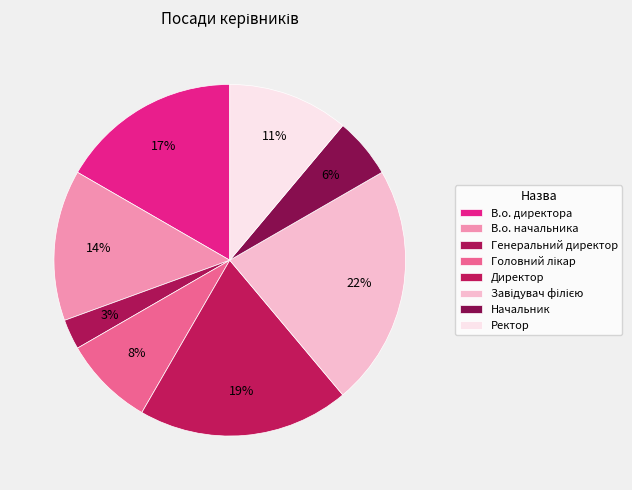

Which category has the smallest portion of the pie?

Генеральний директор